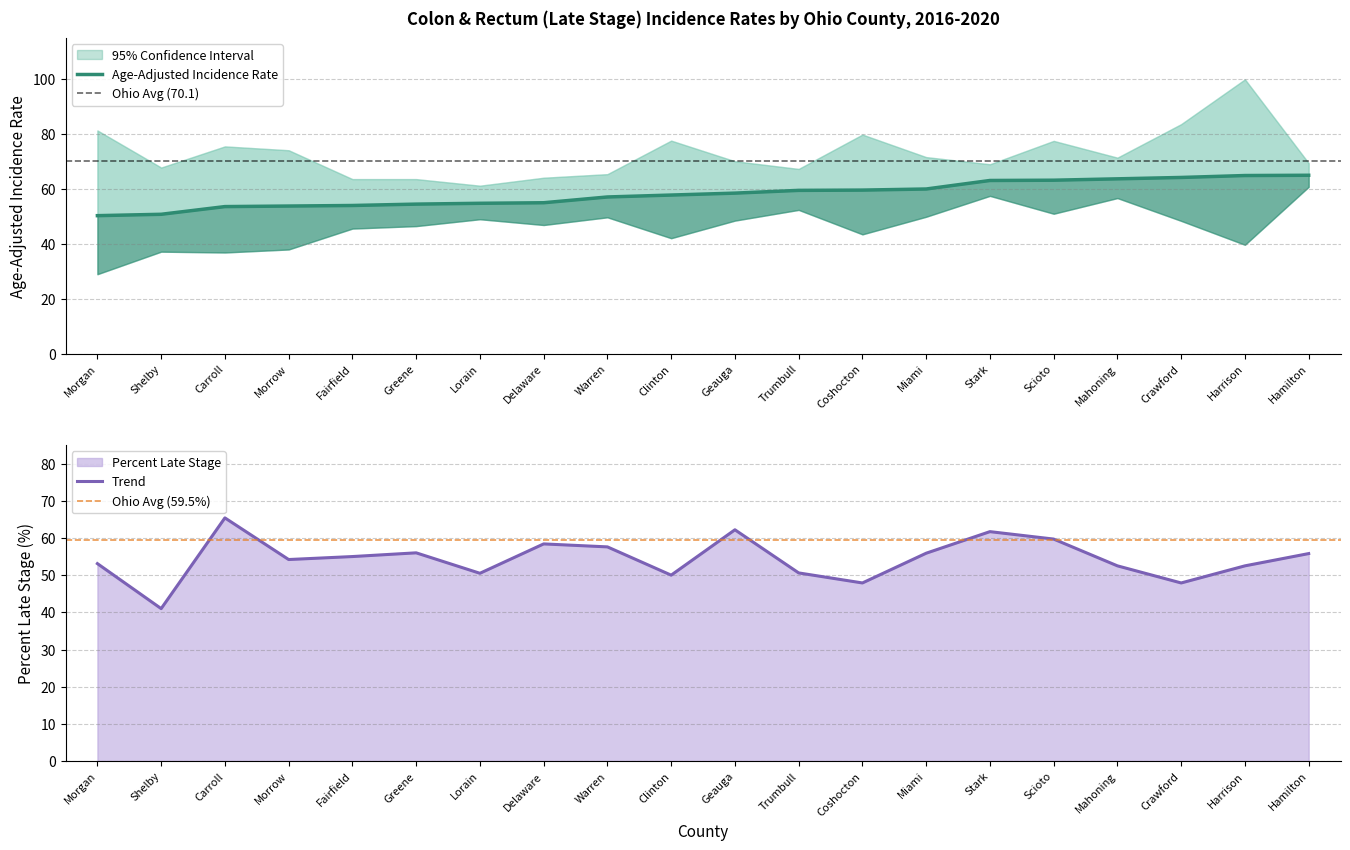

How many data points in Percent Late Stage are above 55?

9